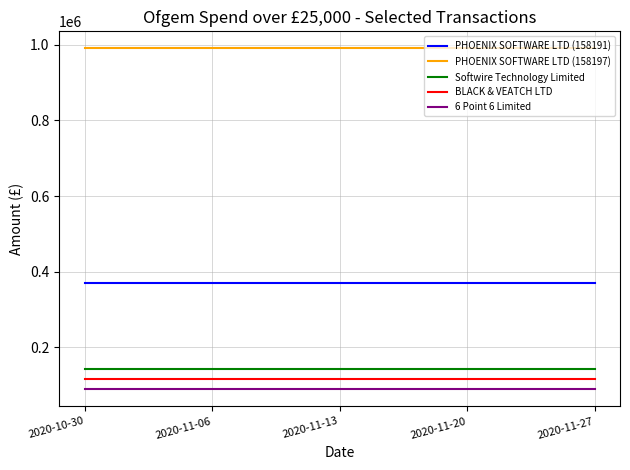

What is the total value across all series at 2020-11-27?

1707756.0